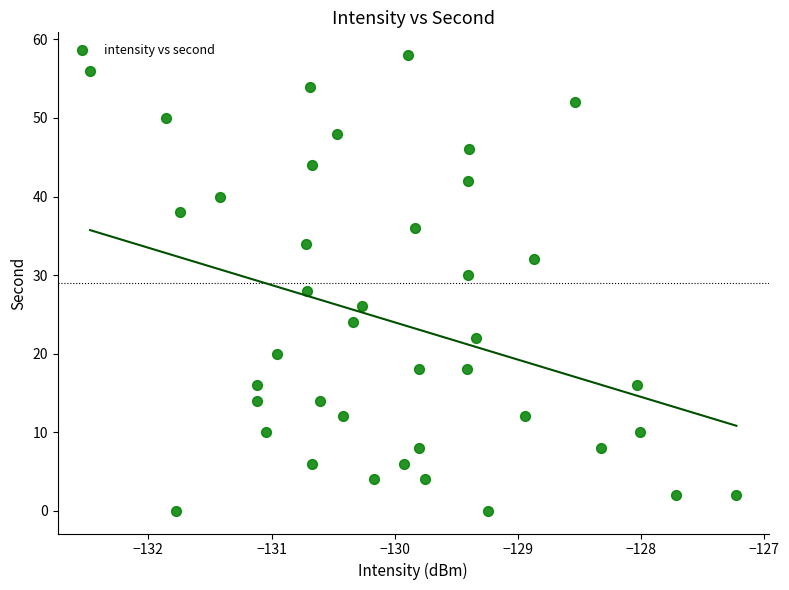

What is the range of Y values (max minus min)?

58